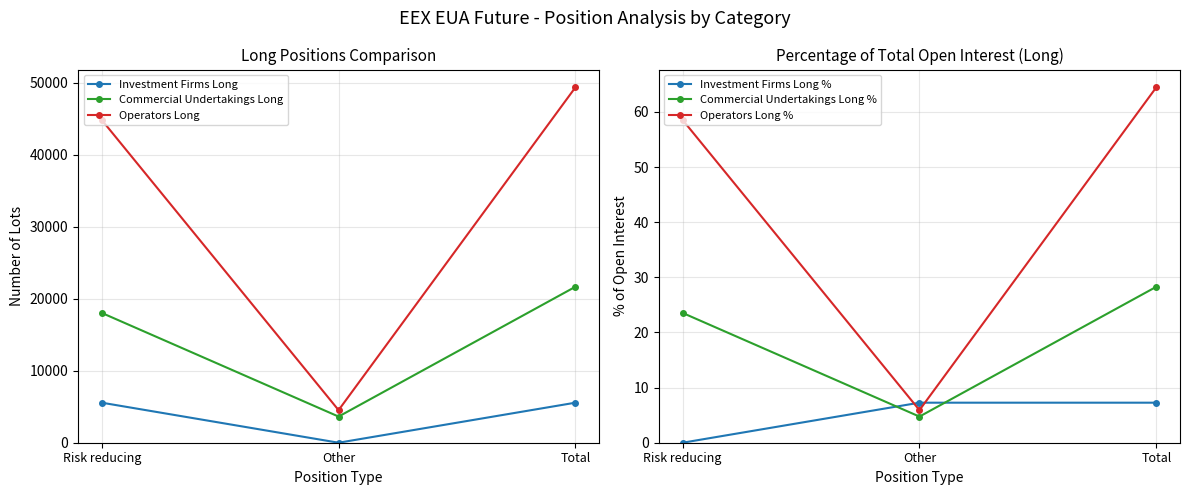

Which category has the highest value in the Investment Firms Long series?

Risk reducing